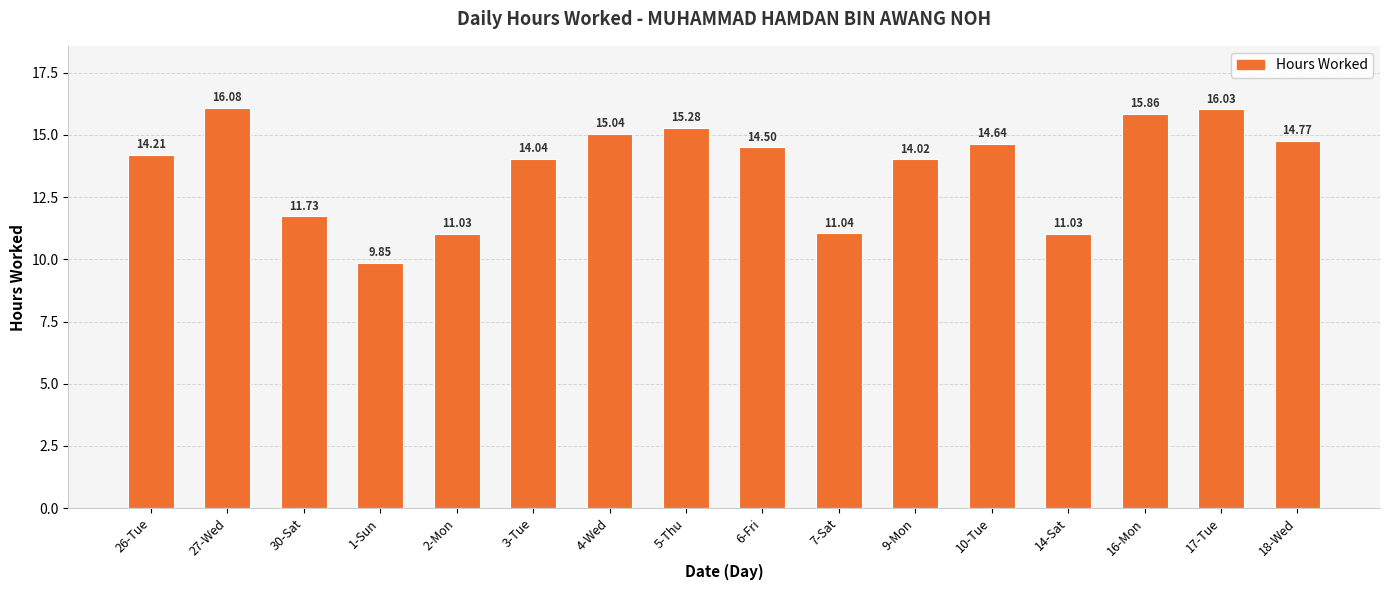

What is the difference between the maximum and minimum values?

6.2